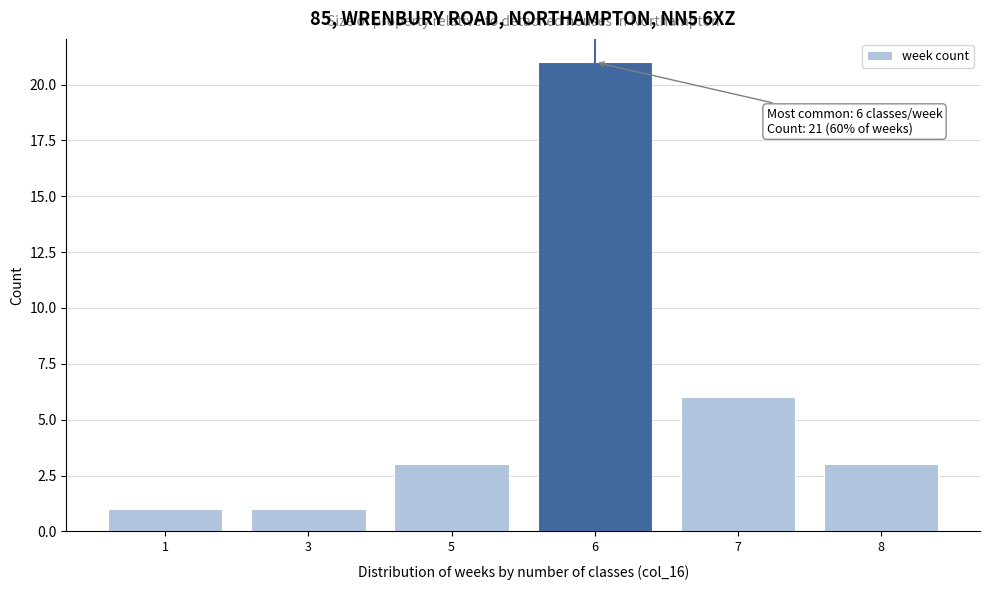

Reading left to right, extract all data points from this chart.

1	1	3	21	6	3